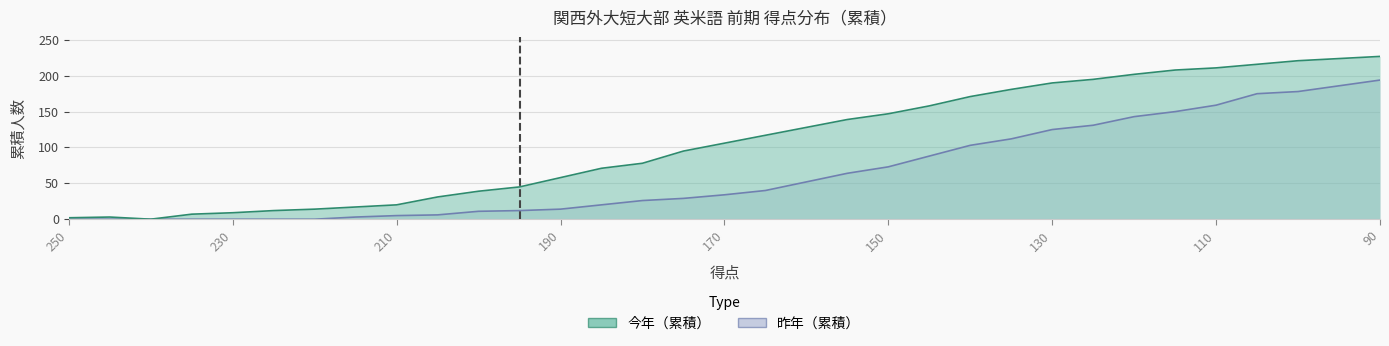

Which series has the widest spread of values?

今年